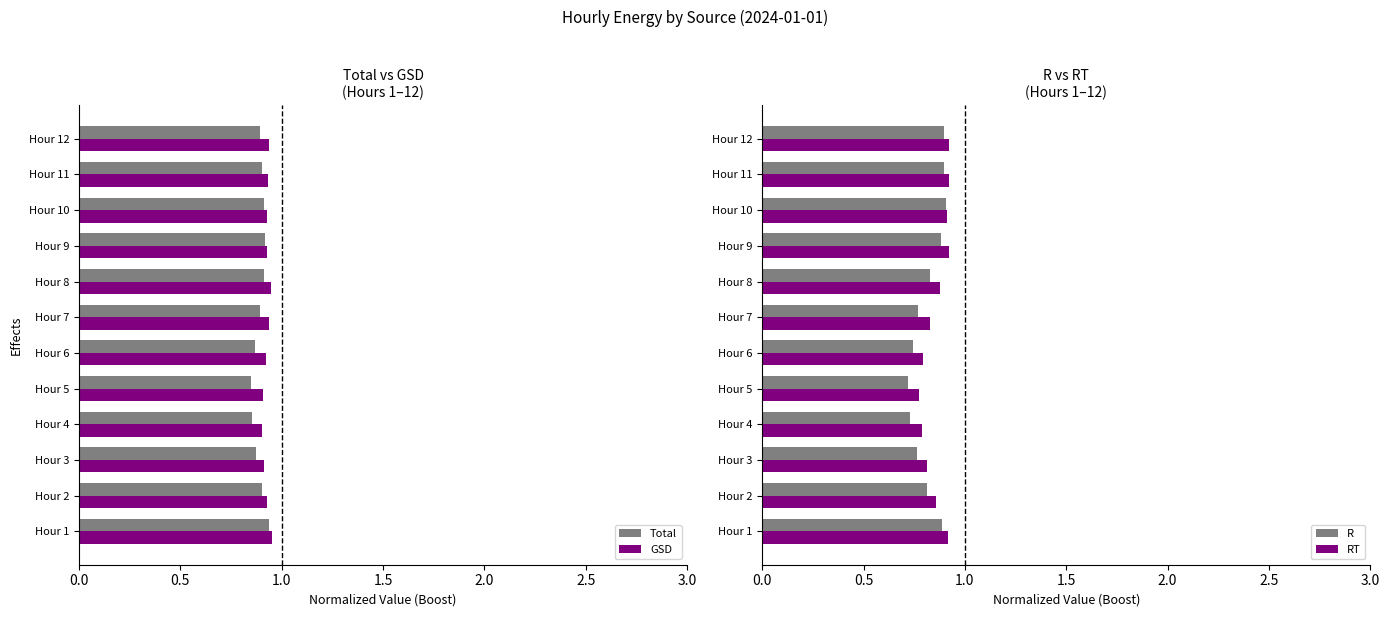

How many data points does each series have?

12